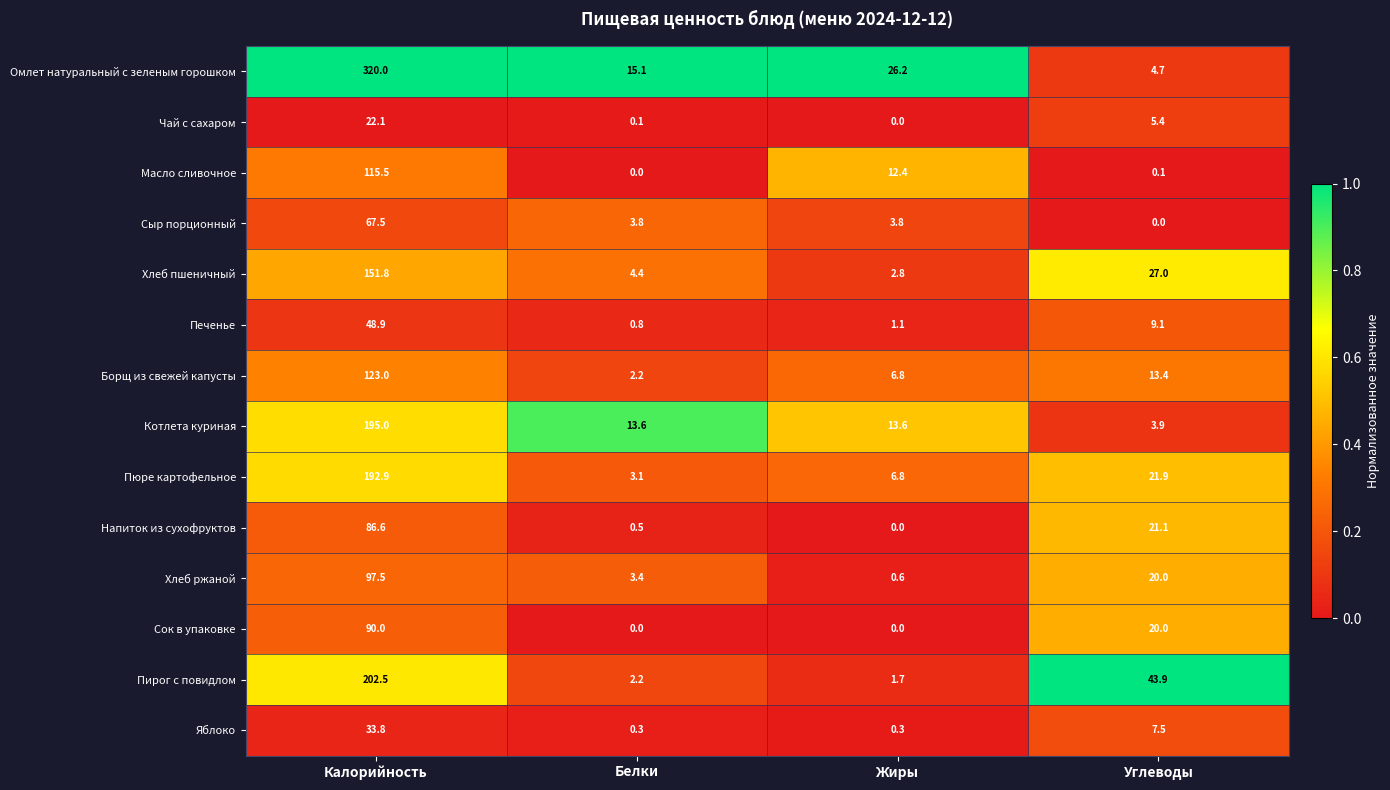

The value of Омлет натуральный с зеленым горошком at Жиры is 26.2. True or false?

True